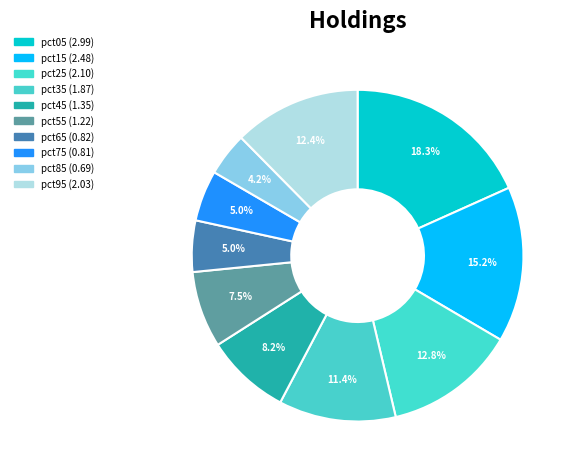

Does any single category account for the majority?

No